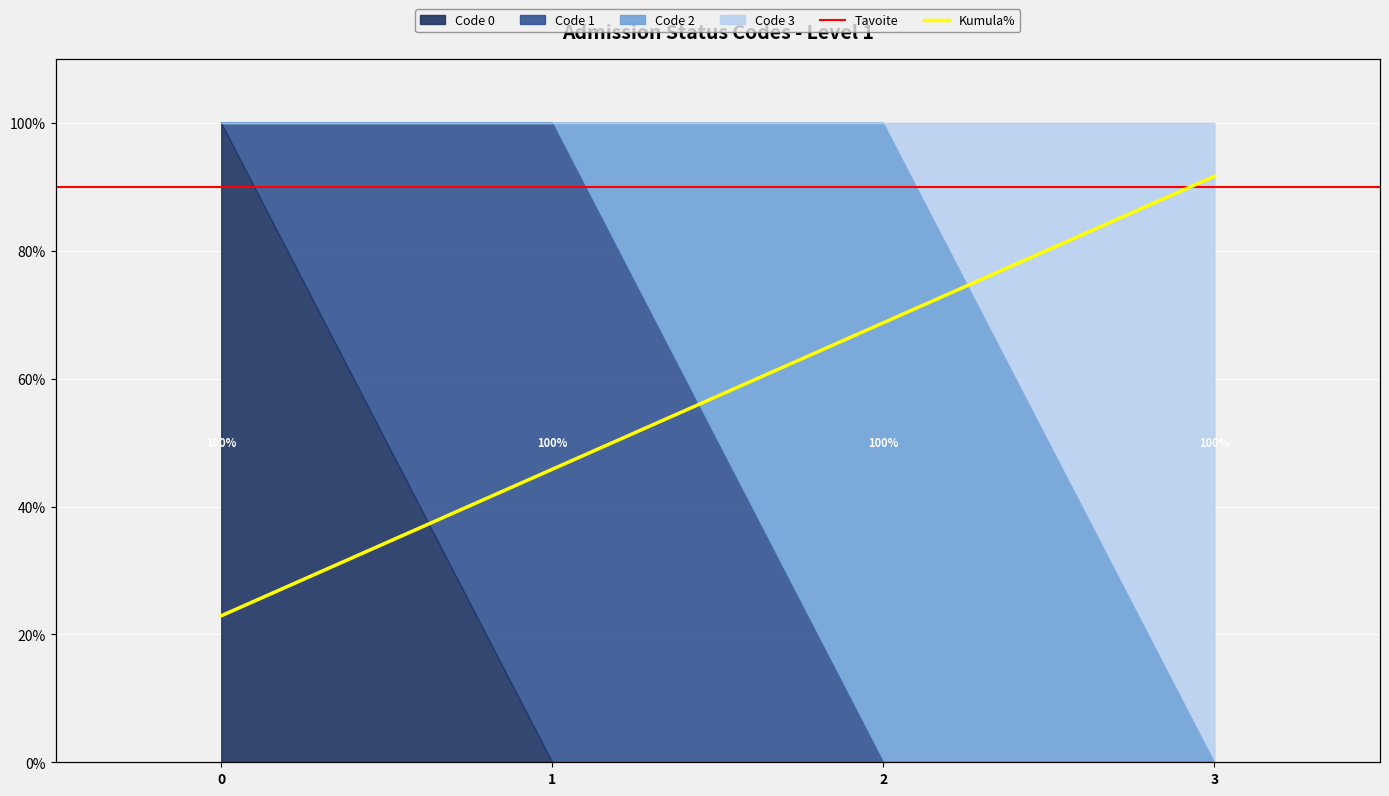

Does the chart display data point markers on the line(s)?

No